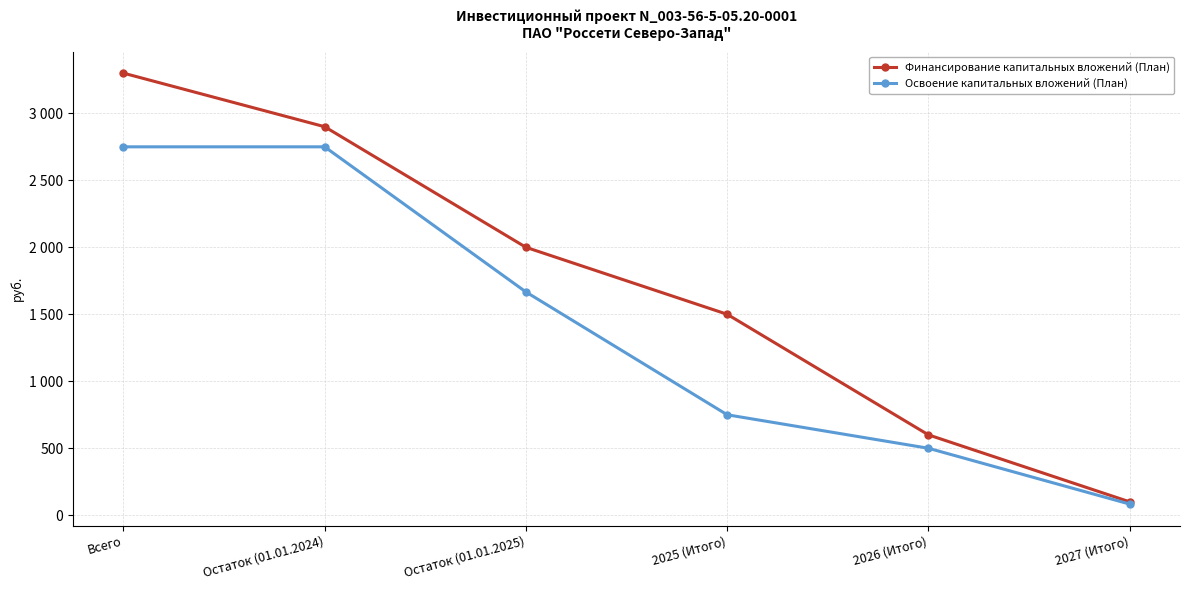

Does the chart display data point markers on the line(s)?

Yes